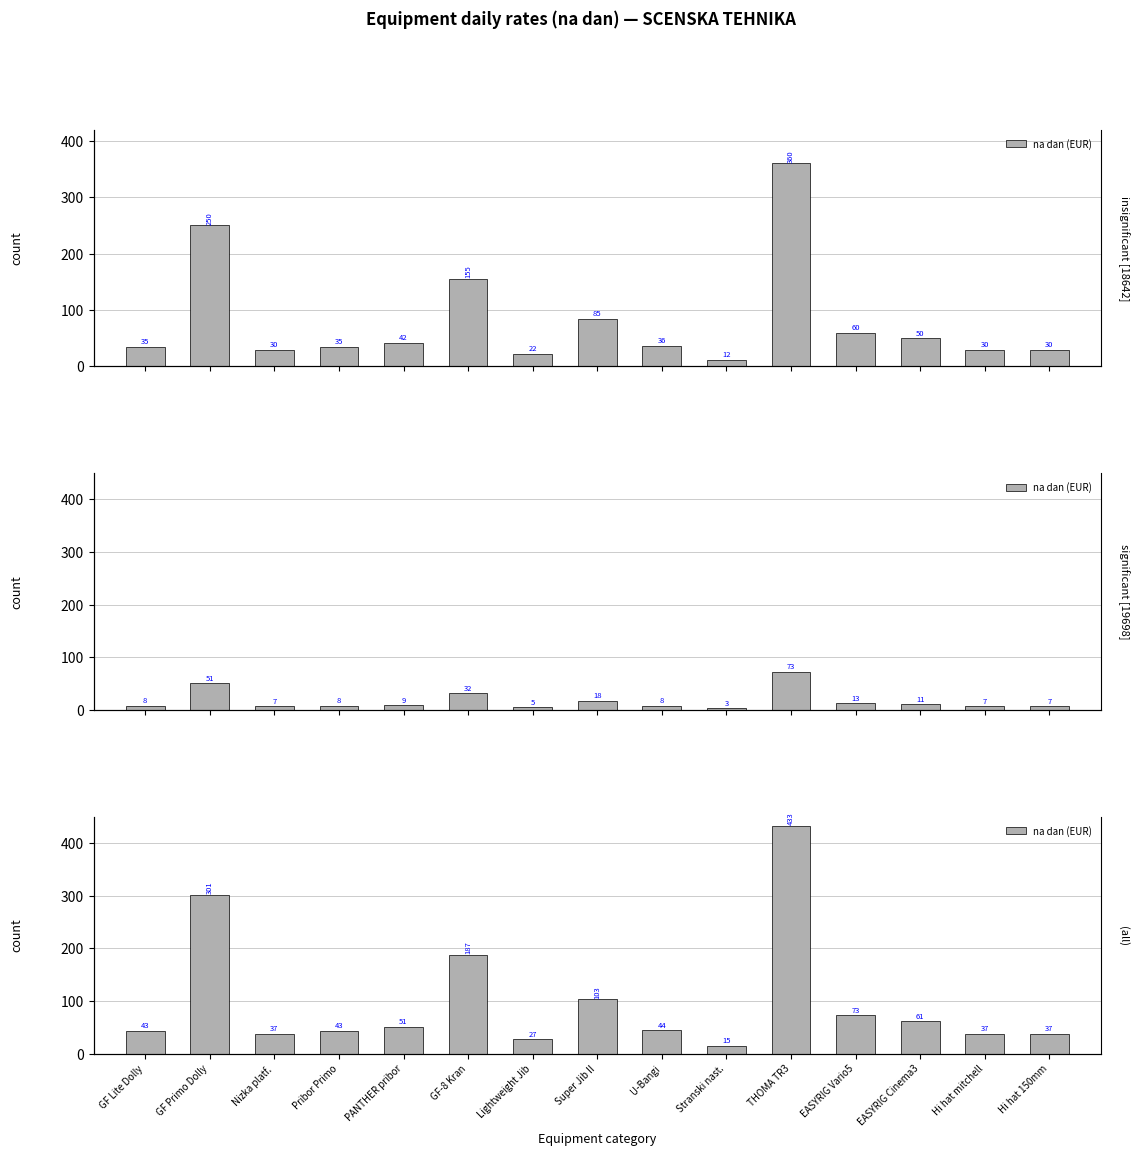

At which label is the value closest to 224?

GF-8 Kran